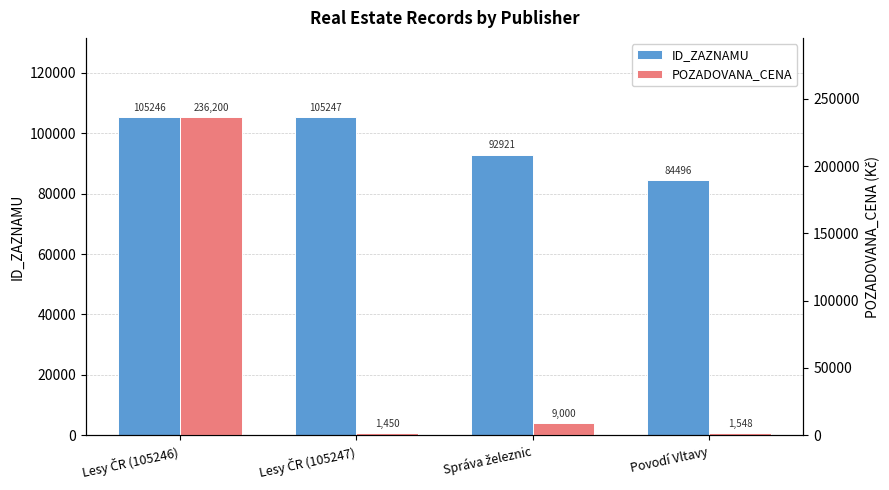

What value does the ID_ZAZNAMU series have at Lesy ČR (105246), to the nearest 10?

105250